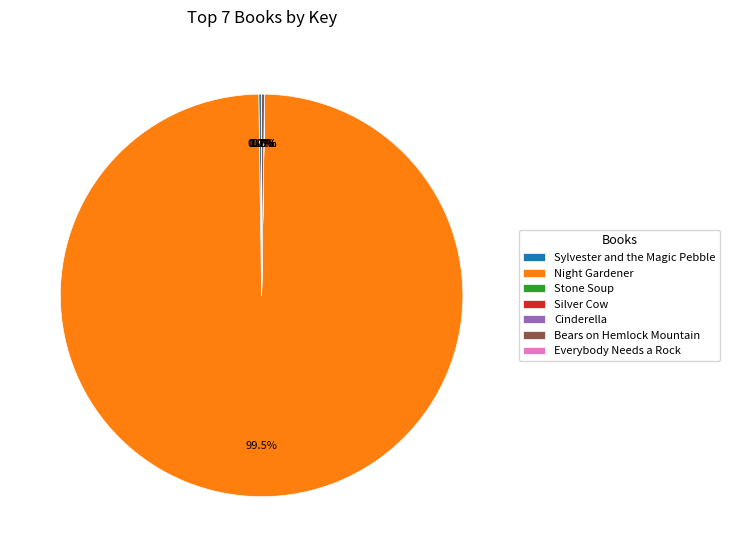

What is the largest slice in the pie chart?

Night Gardener